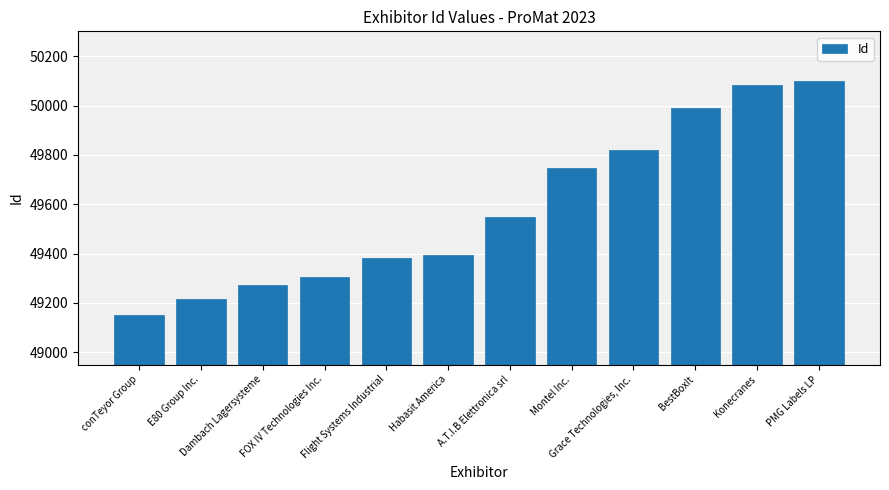

Between Habasit America and Dambach Lagersysteme, which is larger?

Habasit America